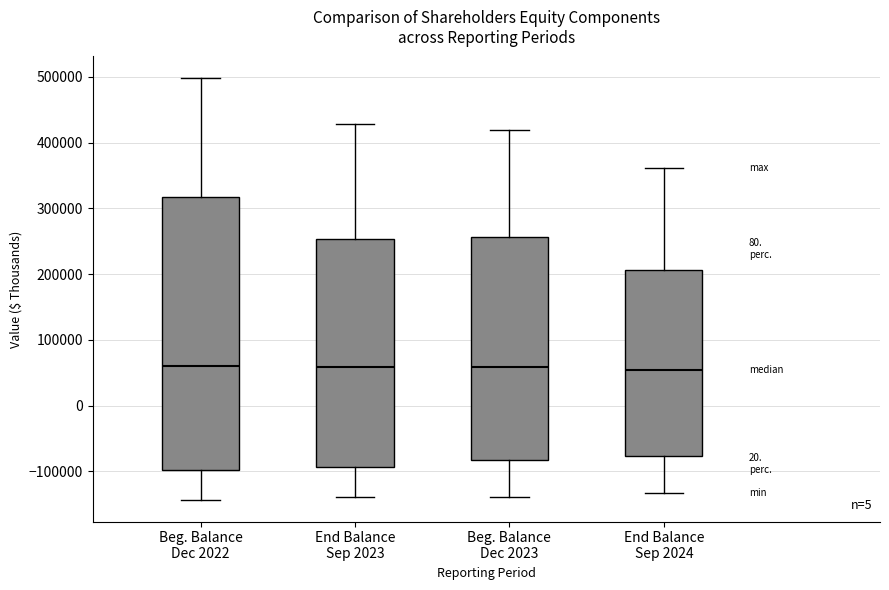

Where is the lower edge of the box for End Balance Sep 2023 on the y-axis? The values are not printed on the chart, so give them approximately, as read against the axis.

-90000